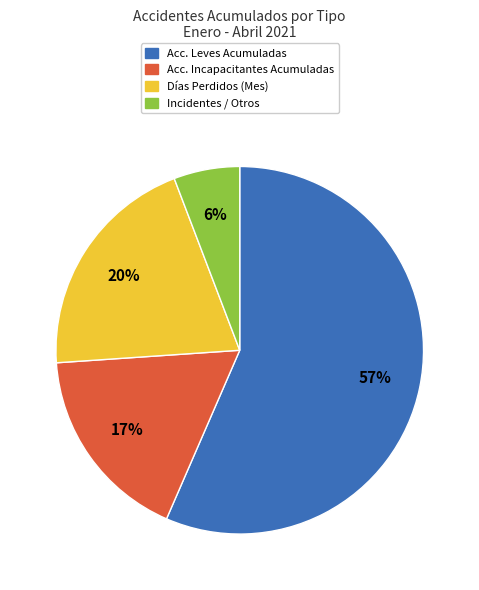

How many segments does this pie chart have?

4